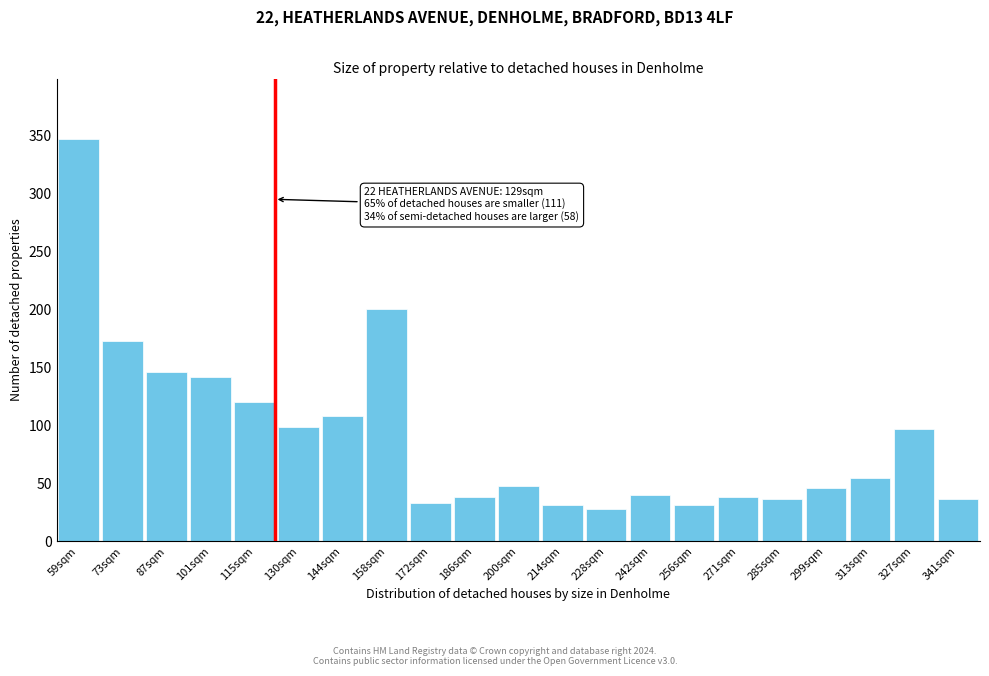

What is the sum of the values at 59sqm and 130sqm?

446